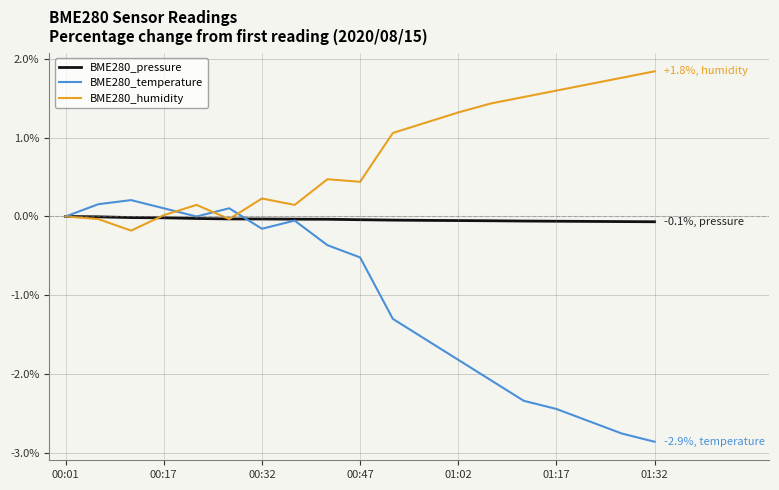

Which series has the largest range (max minus min)?

BME280_temperature